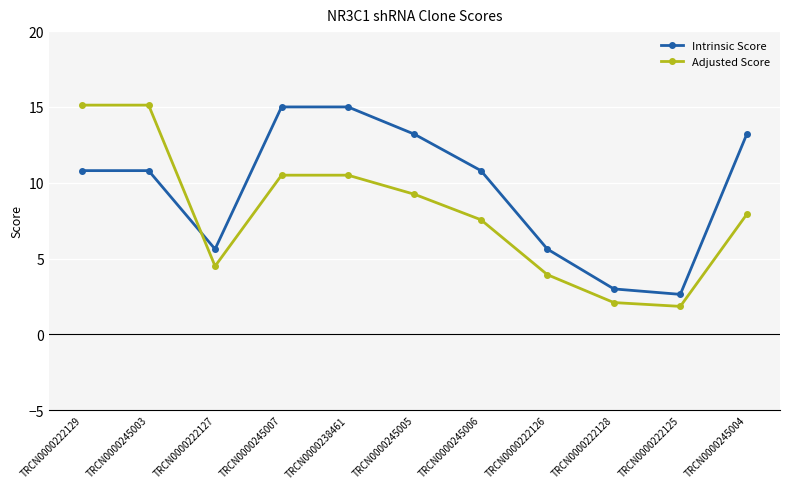

What is the difference between the Adjusted Score values at TRCN0000222126 and TRCN0000245005?

5.3